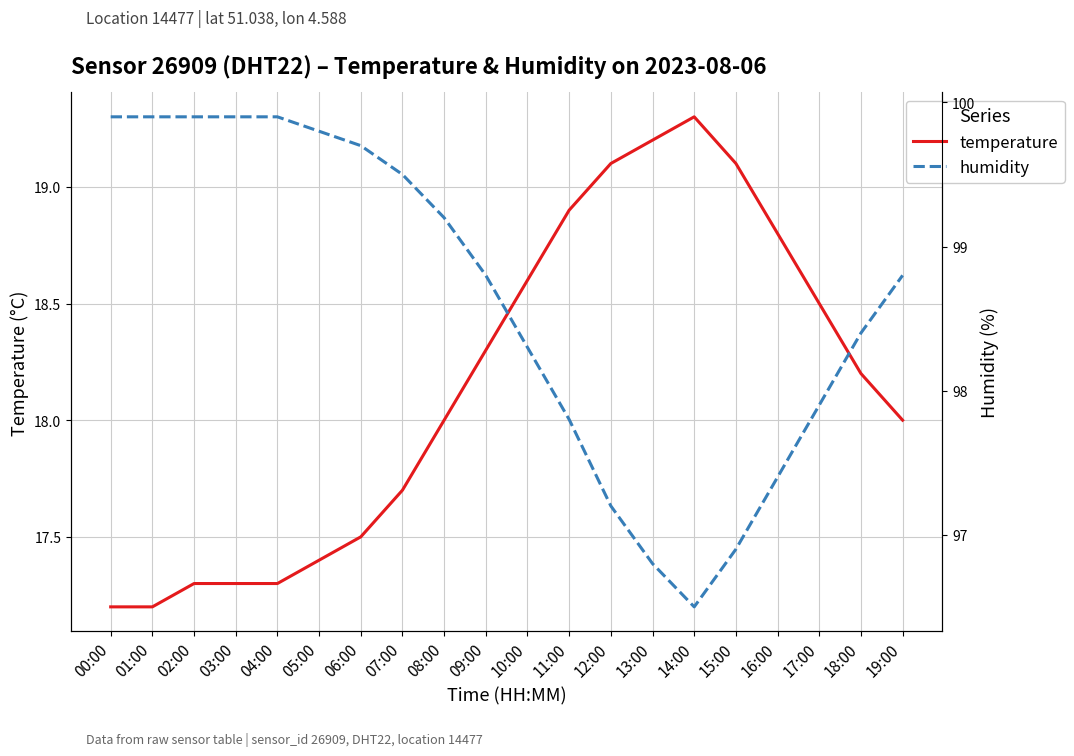

Reading right to left, list all the values displayed in this chart.

temperature: 19:00=18.0	18:00=18.2	17:00=18.5	16:00=18.8	15:00=19.1	14:00=19.3	13:00=19.2	12:00=19.1	11:00=18.9	10:00=18.6	09:00=18.3	08:00=18.0	07:00=17.7	06:00=17.5	05:00=17.4	04:00=17.3	03:00=17.3	02:00=17.3	01:00=17.2	00:00=17.2
humidity: 19:00=98.8	18:00=98.4	17:00=97.9	16:00=97.4	15:00=96.9	14:00=96.5	13:00=96.8	12:00=97.2	11:00=97.8	10:00=98.3	09:00=98.8	08:00=99.2	07:00=99.5	06:00=99.7	05:00=99.8	04:00=99.9	03:00=99.9	02:00=99.9	01:00=99.9	00:00=99.9